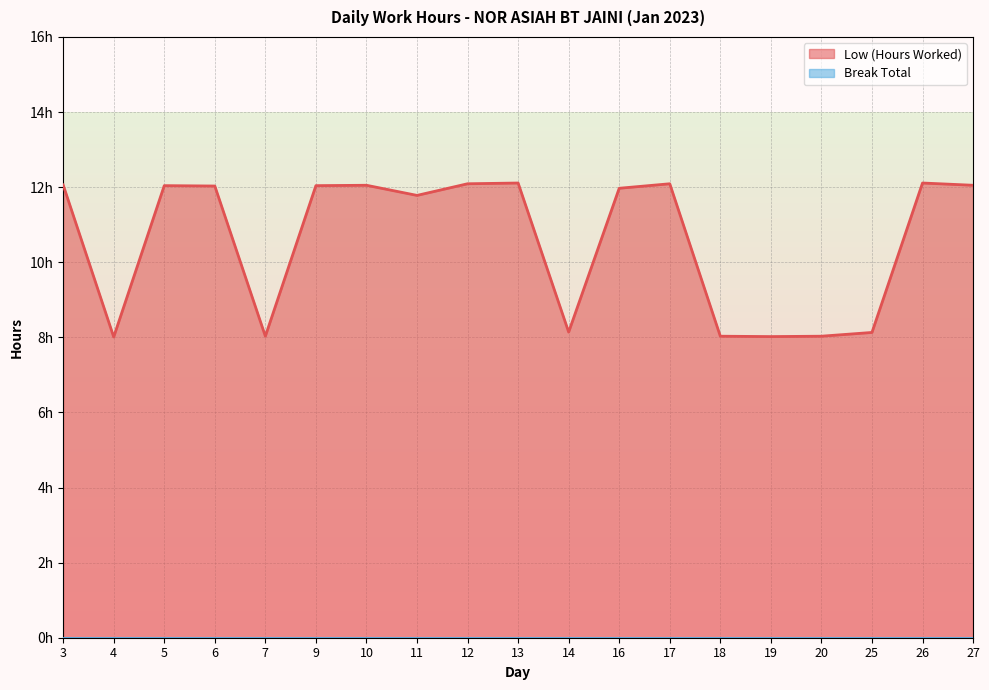

Where is the data nearest to the value 10?

11